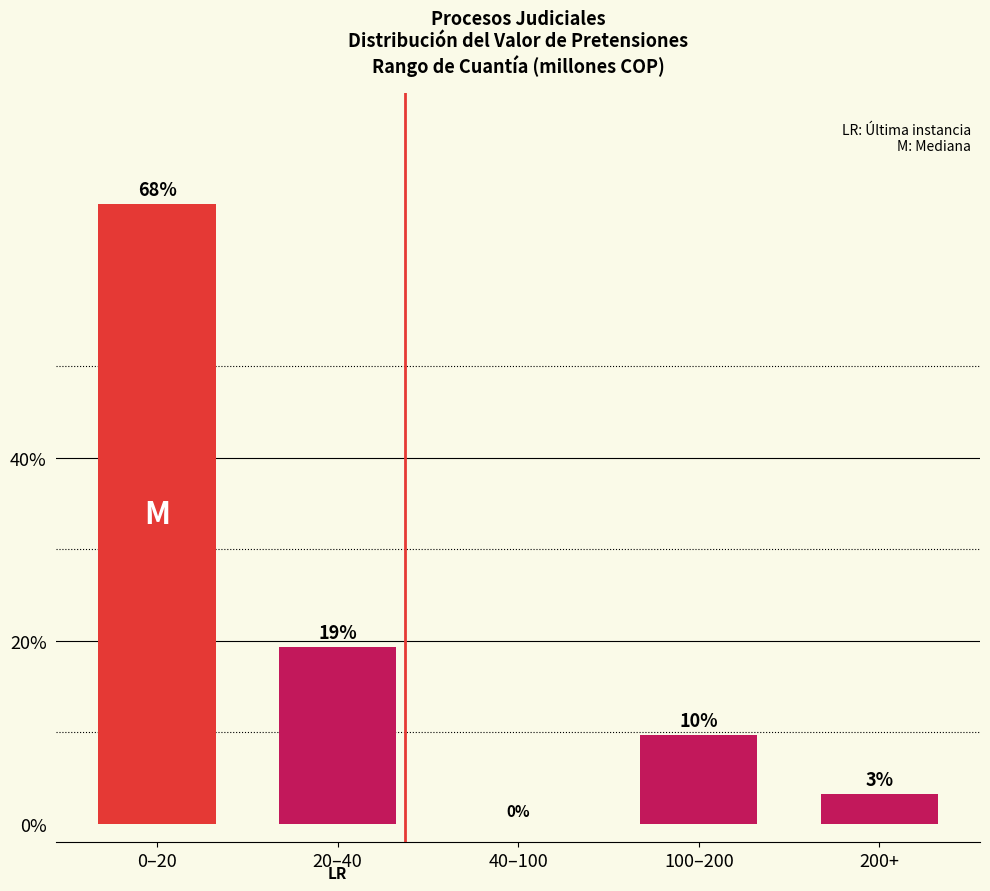

Are the bars horizontal?

No